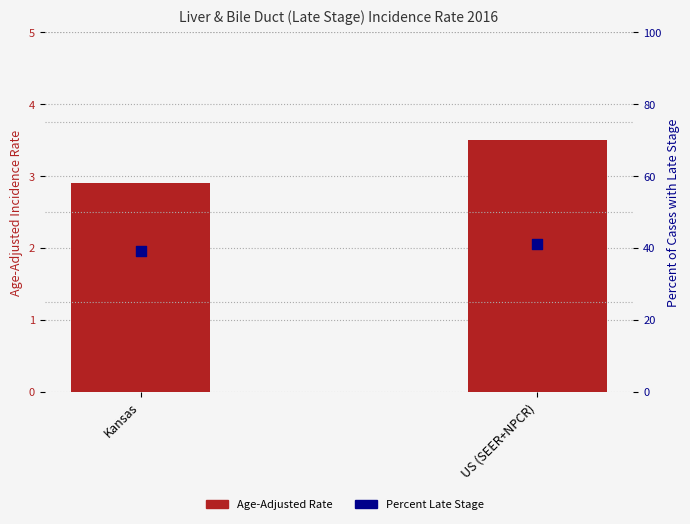

At how many categories does at least one series exceed 20?

2